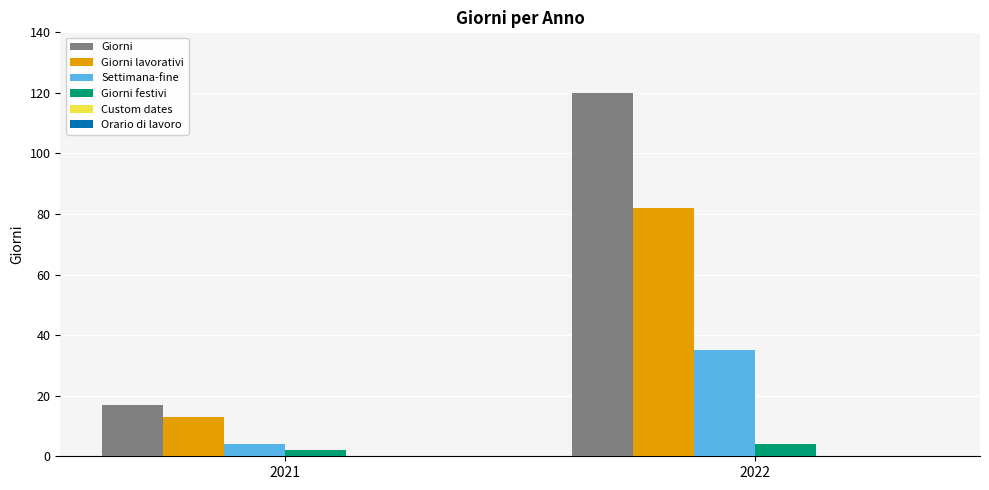

Reading left to right, what are all the values shown in this chart?

Giorni: 17	120
Giorni lavorativi: 13	82
Settimana-fine: 4	35
Giorni festivi: 2	4